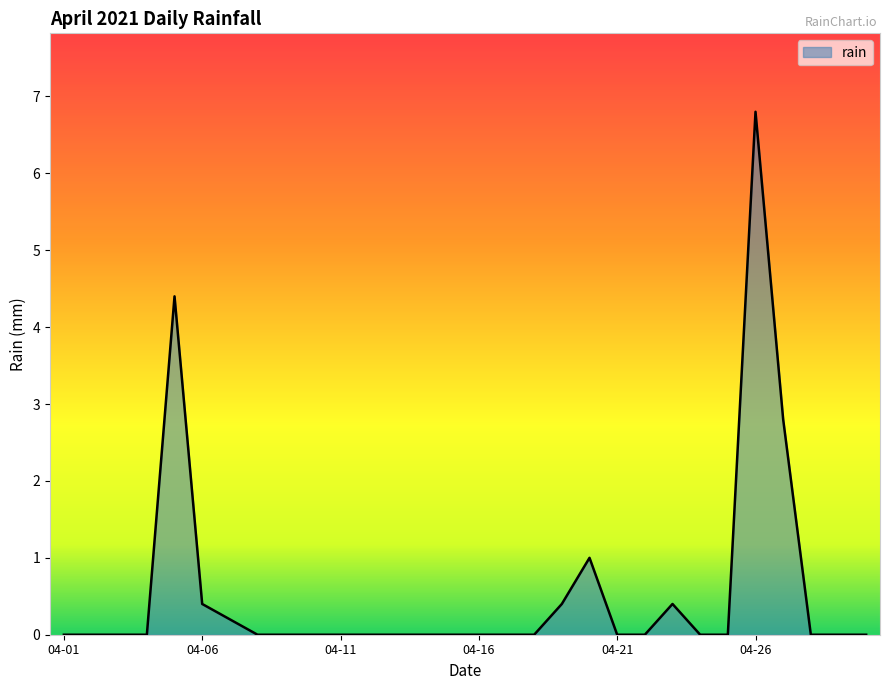

What is the difference between the maximum and minimum values?

6.8